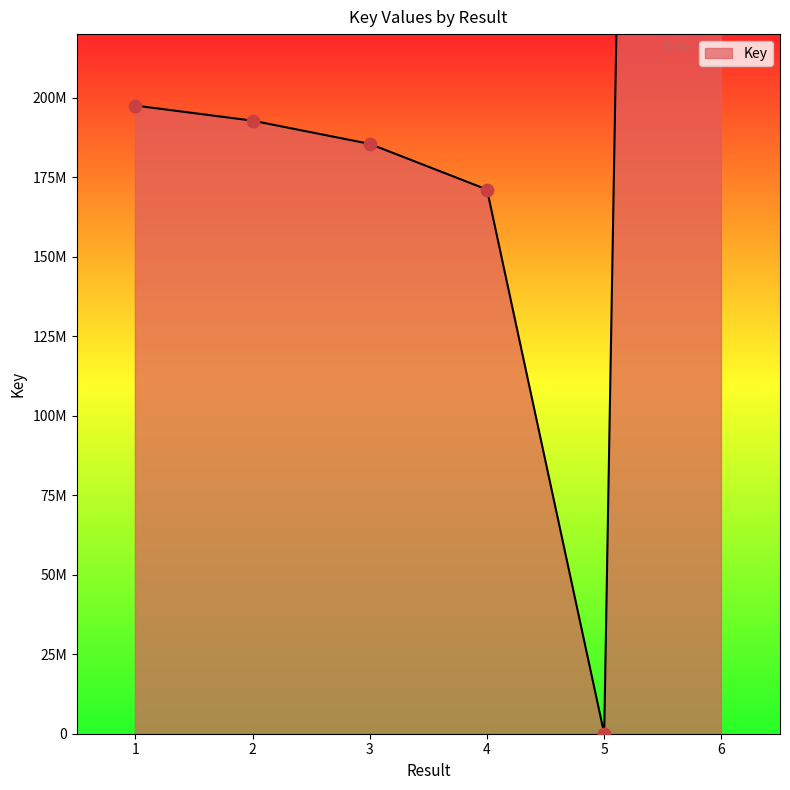

Between 6 and 1, which is larger?

6